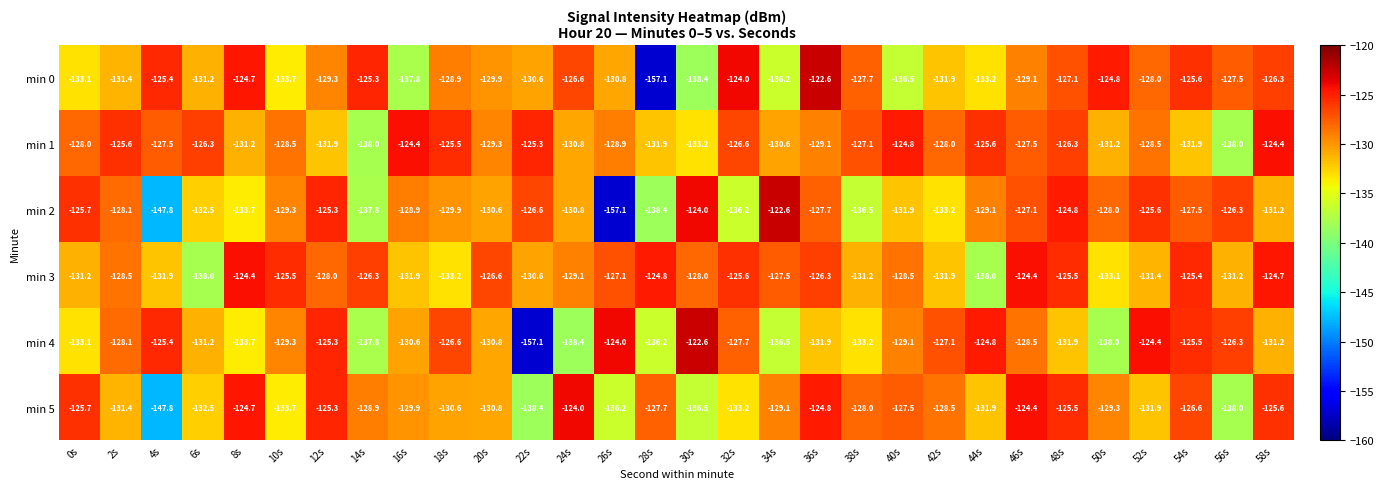

Where does the min 3 series first go above -128?

8s